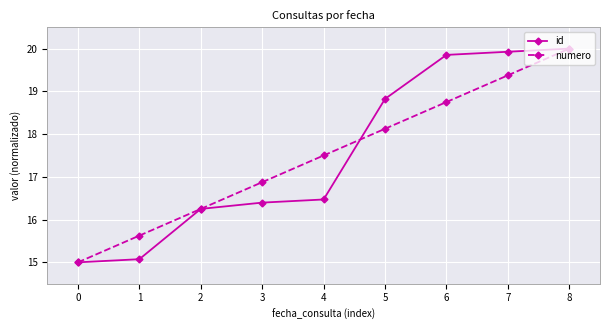

Where is numero nearest to the value 17?

3